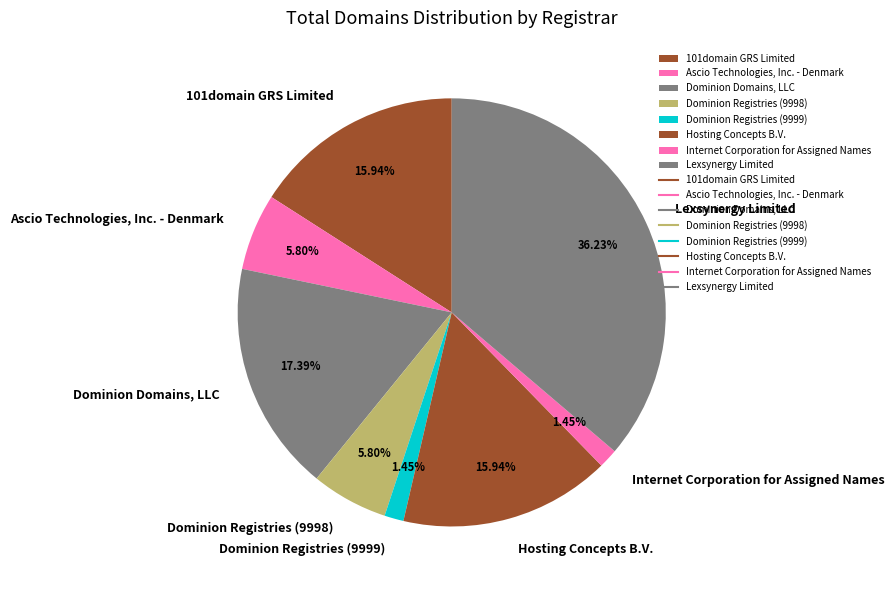

To the nearest percent, what percentage of the pie is Dominion Domains, LLC?

17%